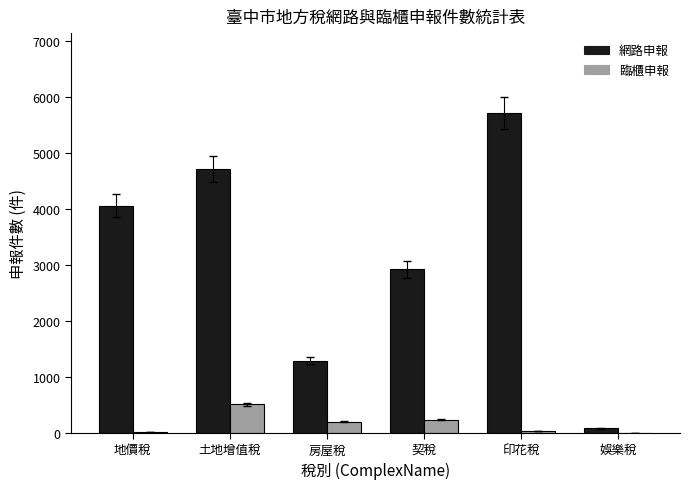

Which series has the largest total across all categories?

網路申報